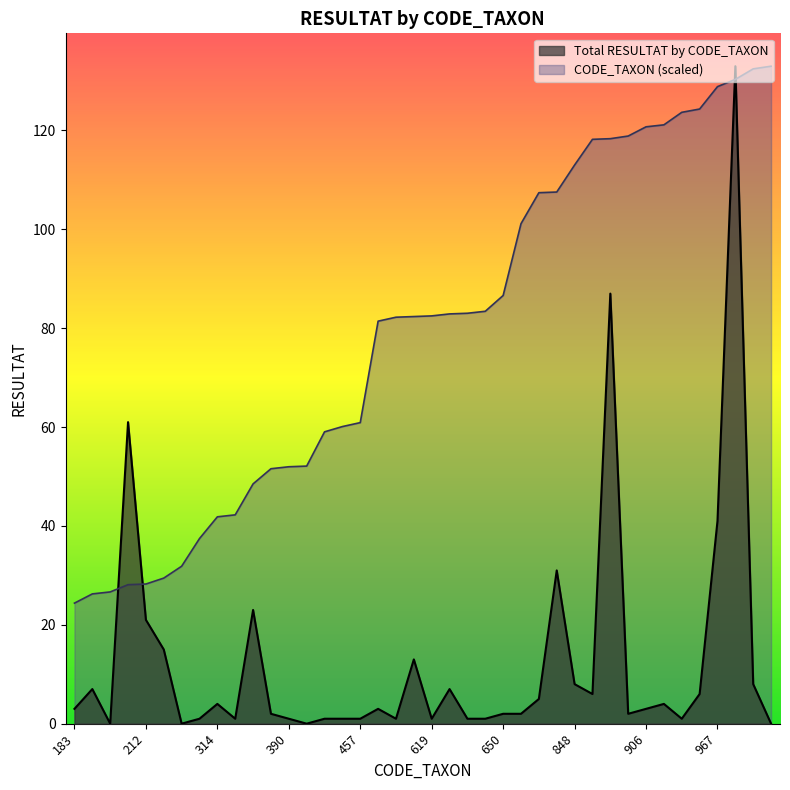

After their last crossing, which series has the higher values: CODE_TAXON (scaled) or Total RESULTAT by CODE_TAXON?

CODE_TAXON (scaled)